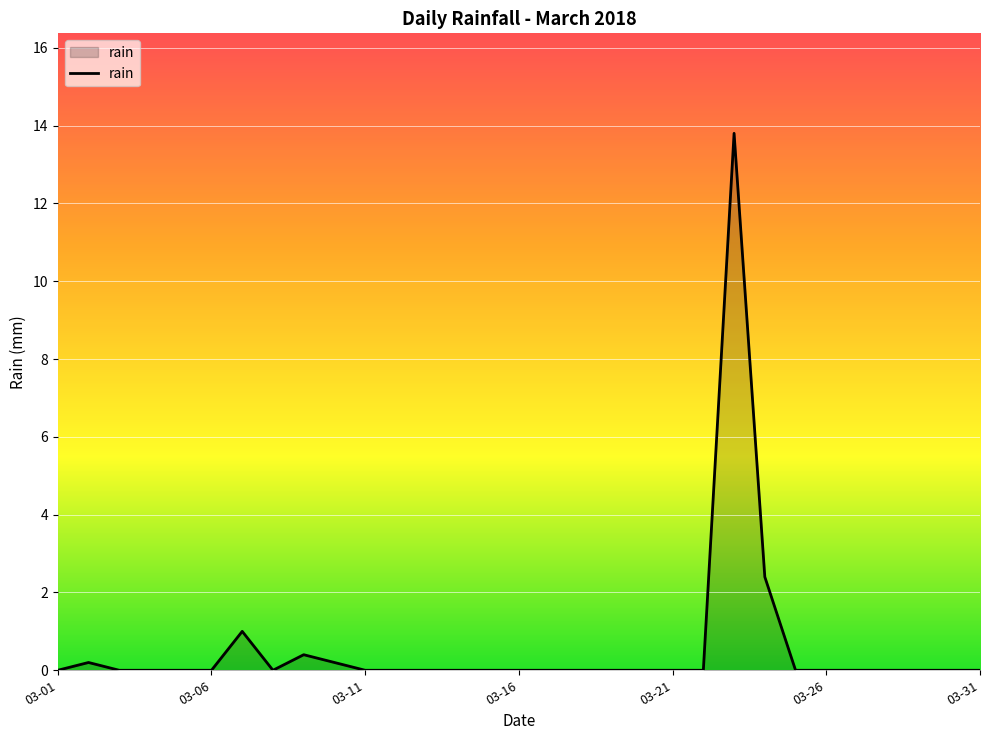

What is the greatest value displayed?

13.8